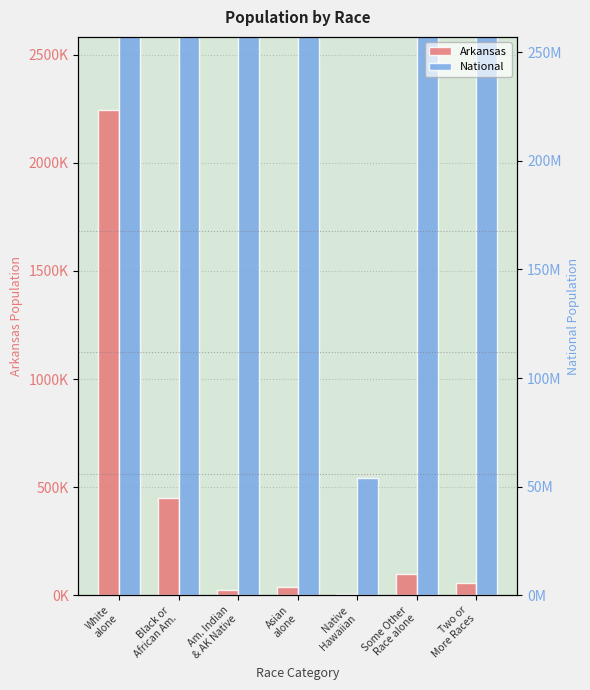

What is the difference between the National values at White
alone and Native
Hawaiian?

223013252